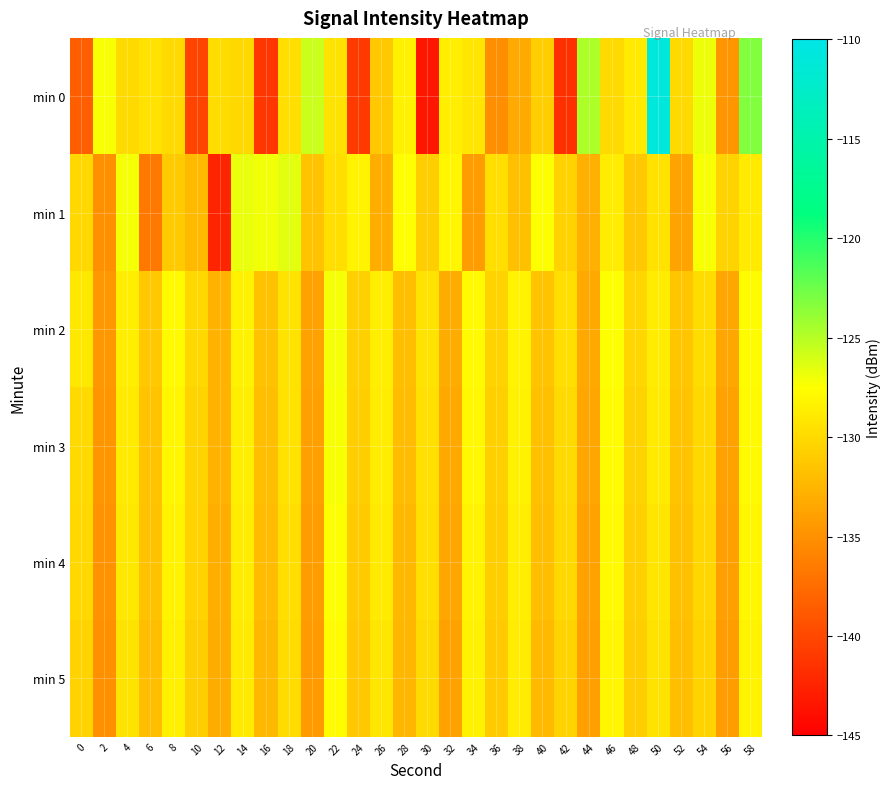

Reading left to right, list all the values displayed in this chart.

min 0: 0=-138.5	2=-127.3	4=-130.0	6=-129.5	8=-130.0	10=-140.3	12=-129.9	14=-130.1	16=-141.3	18=-129.7	20=-125.7	22=-129.4	24=-141.0	26=-131.2	28=-128.4	30=-143.4	32=-128.7	34=-129.3	36=-135.3	38=-133.3	40=-130.9	42=-141.6	44=-124.6	46=-130.0	48=-129.0	50=-110.8	52=-130.0	54=-126.9	56=-134.7	58=-123.1
min 1: 0=-130.2	2=-135.1	4=-127.1	6=-136.8	8=-131.1	10=-132.2	12=-142.5	14=-126.7	16=-127.0	18=-126.5	20=-131.5	22=-129.8	24=-128.3	26=-133.1	28=-127.6	30=-130.9	32=-128.1	34=-134.2	36=-129.7	38=-131.8	40=-127.4	42=-130.6	44=-132.9	46=-128.8	48=-131.2	50=-129.5	52=-133.7	54=-127.3	56=-130.4	58=-128.9
min 2: 0=-129.1	2=-134.5	4=-128.7	6=-131.3	8=-127.9	10=-130.2	12=-132.6	14=-128.4	16=-131.7	18=-129.3	20=-133.8	22=-127.1	24=-130.7	26=-128.6	28=-131.9	30=-129.4	32=-133.2	34=-127.8	36=-130.5	38=-128.2	40=-131.6	42=-129.8	44=-133.4	46=-127.5	48=-130.3	50=-128.8	52=-131.4	54=-129.9	56=-133.6	58=-127.7
min 3: 0=-130.0	2=-134.7	4=-128.9	6=-131.5	8=-128.1	10=-130.4	12=-132.8	14=-128.6	16=-131.9	18=-129.5	20=-134.0	22=-127.3	24=-130.9	26=-128.8	28=-132.1	30=-129.6	32=-133.4	34=-128.0	36=-130.7	38=-128.4	40=-131.8	42=-130.0	44=-133.6	46=-127.7	48=-130.5	50=-129.0	52=-131.6	54=-130.1	56=-133.8	58=-127.9
min 4: 0=-130.2	2=-134.9	4=-129.1	6=-131.7	8=-128.3	10=-130.6	12=-133.0	14=-128.8	16=-132.1	18=-129.7	20=-134.2	22=-127.5	24=-131.1	26=-129.0	28=-132.3	30=-129.8	32=-133.6	34=-128.2	36=-130.9	38=-128.6	40=-132.0	42=-130.2	44=-133.8	46=-127.9	48=-130.7	50=-129.2	52=-131.8	54=-130.3	56=-134.0	58=-128.1
min 5: 0=-130.4	2=-135.1	4=-129.3	6=-131.9	8=-128.5	10=-130.8	12=-133.2	14=-129.0	16=-132.3	18=-129.9	20=-134.4	22=-127.7	24=-131.3	26=-129.2	28=-132.5	30=-130.0	32=-133.8	34=-128.4	36=-131.1	38=-128.8	40=-132.2	42=-130.4	44=-134.0	46=-128.1	48=-130.9	50=-129.4	52=-132.0	54=-130.5	56=-134.2	58=-128.3